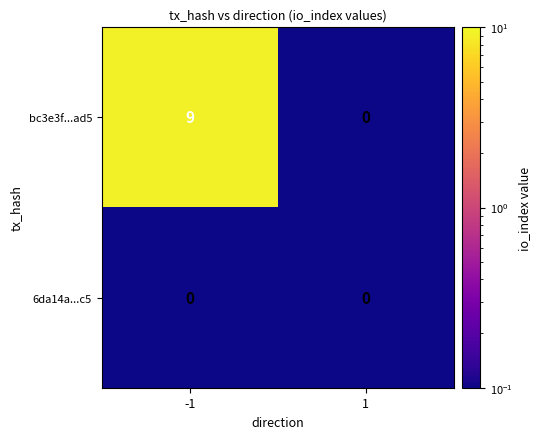

What is the difference between the bc3e3f...ad5 values at -1 and 1?

9